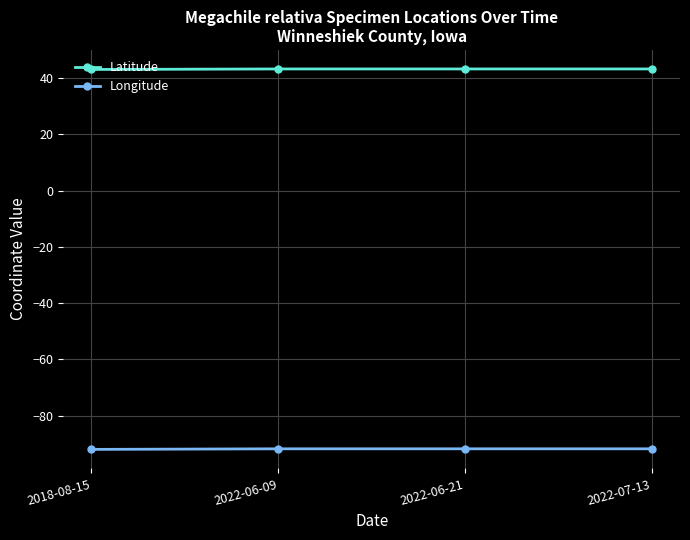

True or false: Latitude and Longitude intersect in this chart.

False